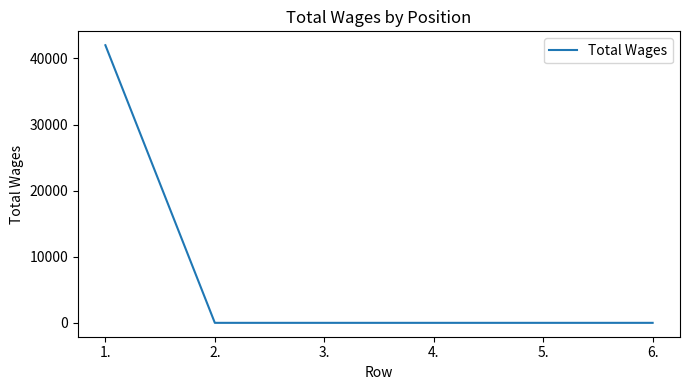

True or false: the data shows 13309 at 2..

False